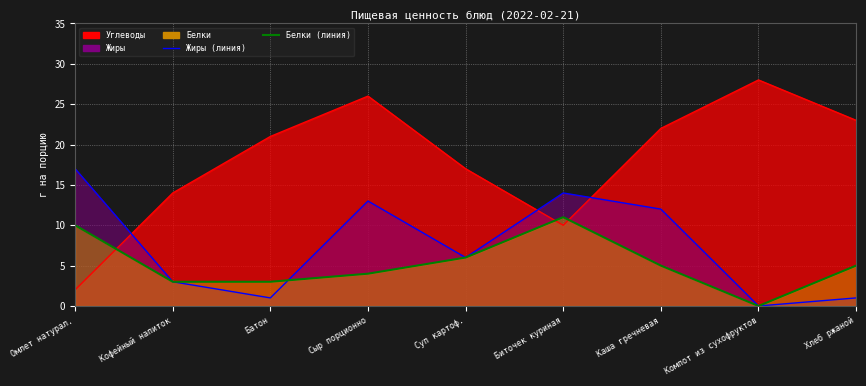

True or false: Жиры has a value of 1 at Батон.

False